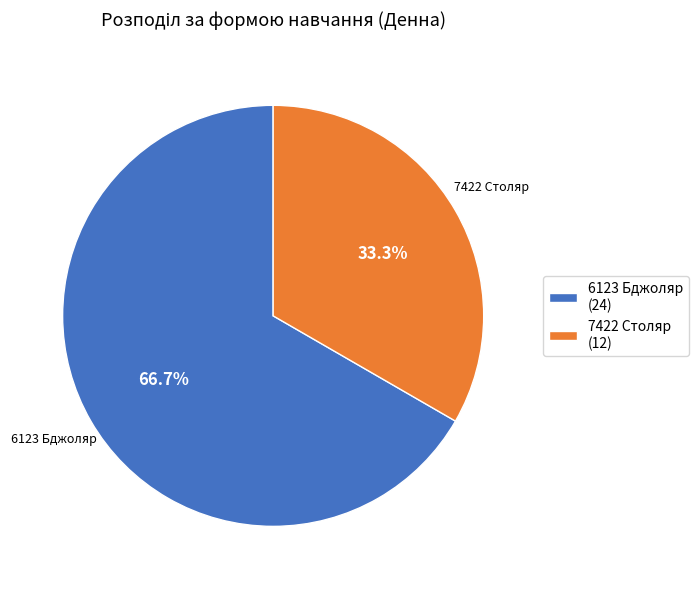

What is the largest slice in the pie chart?

6123 Бджоляр